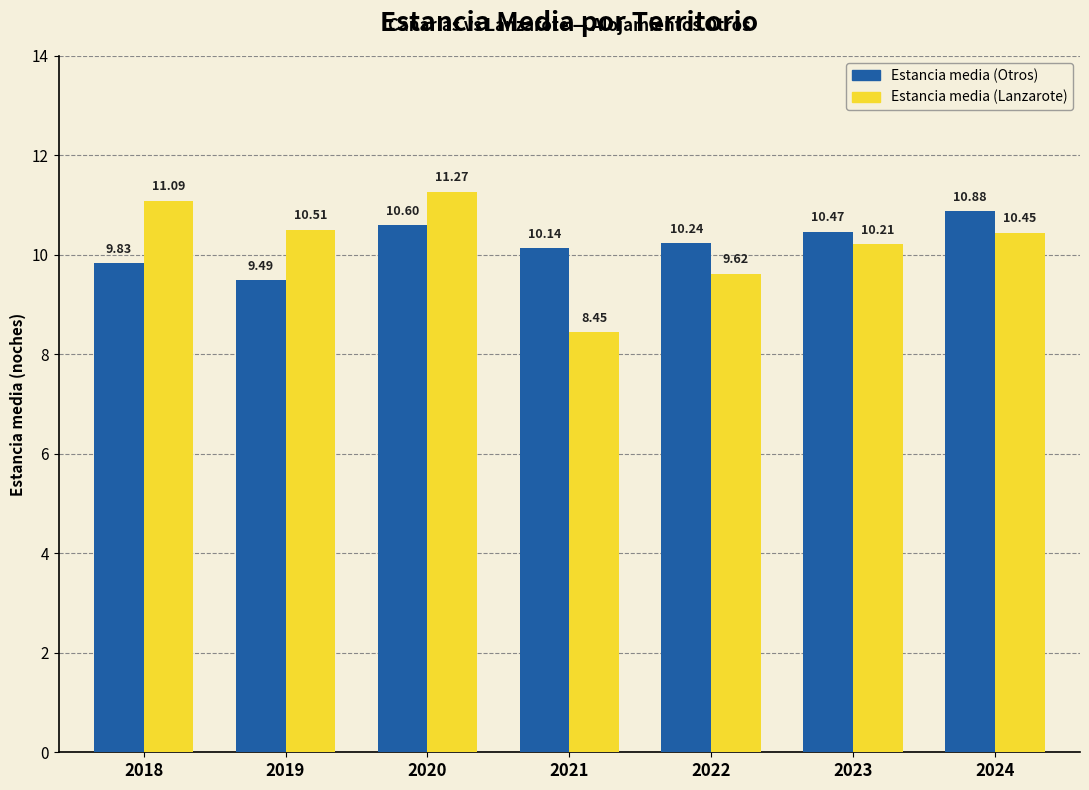

What is the difference between the Estancia media (Lanzarote) values at 2022 and 2021?

1.2